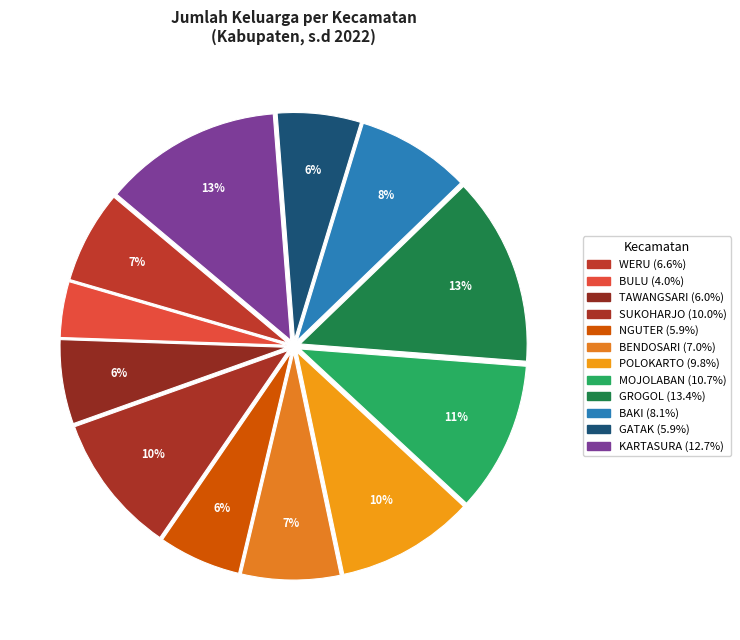

What is the change in value from BAKI to KARTASURA?

+12356